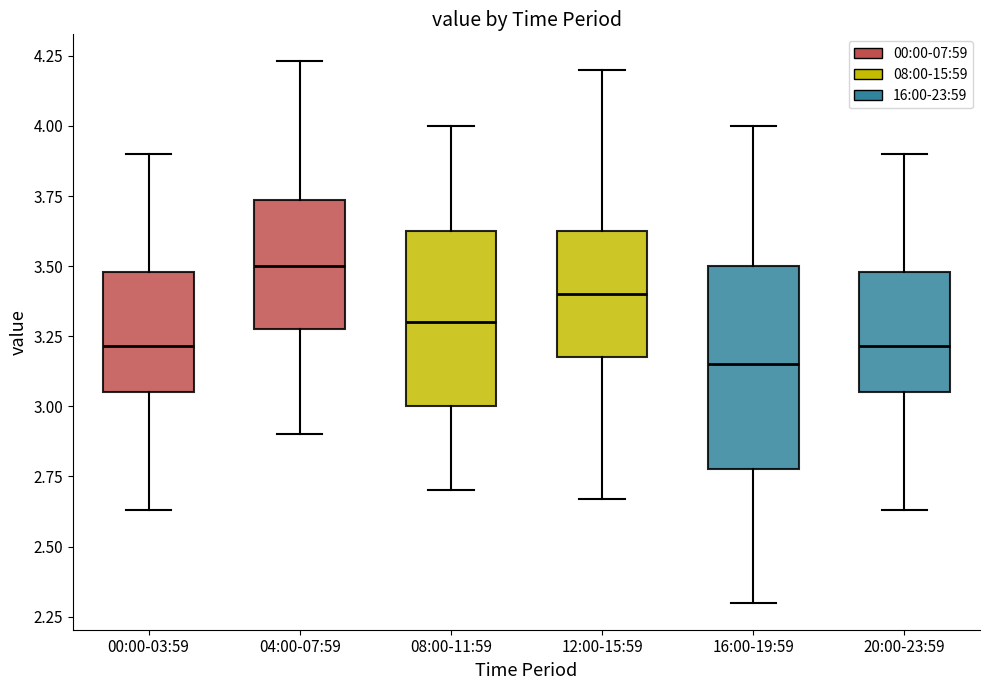

Reading left to right, transcribe this box plot: for each box, give where its median line is, the range the box spans, and where its two whiskers end, as read against the y-axis. The values are not printed on the chart, so give them approximately, as read against the axis.

00:00-03:59: median 3.20, box 3.05 to 3.50, whiskers 2.65 to 3.90
04:00-07:59: median 3.50, box 3.30 to 3.75, whiskers 2.90 to 4.25
08:00-11:59: median 3.30, box 3.00 to 3.65, whiskers 2.70 to 4.00
12:00-15:59: median 3.40, box 3.20 to 3.65, whiskers 2.65 to 4.20
16:00-19:59: median 3.15, box 2.80 to 3.50, whiskers 2.30 to 4.00
20:00-23:59: median 3.20, box 3.05 to 3.50, whiskers 2.65 to 3.90